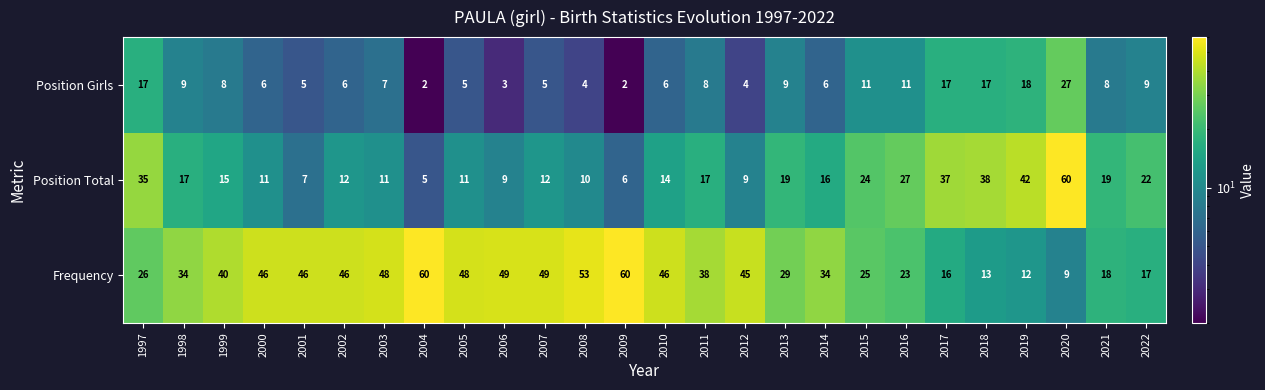

What is the difference between the Frequency values at 2010 and 2013?

17